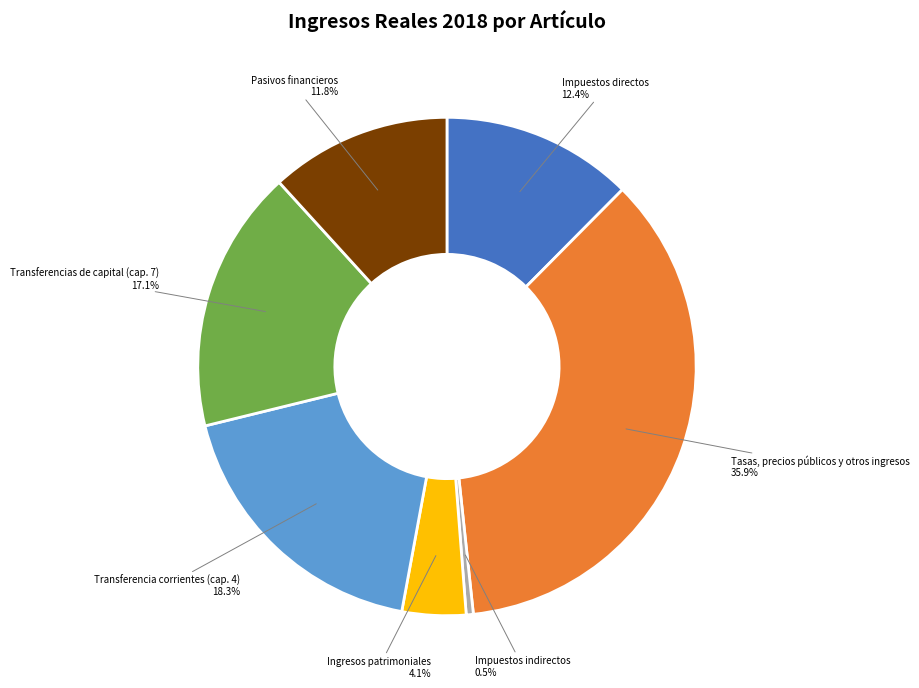

Is there any slice that represents more than half of the pie?

No